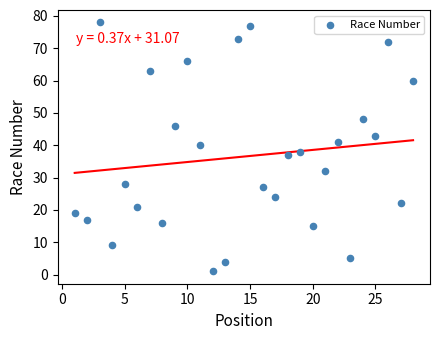

What is the range of X values (max minus min)?

27